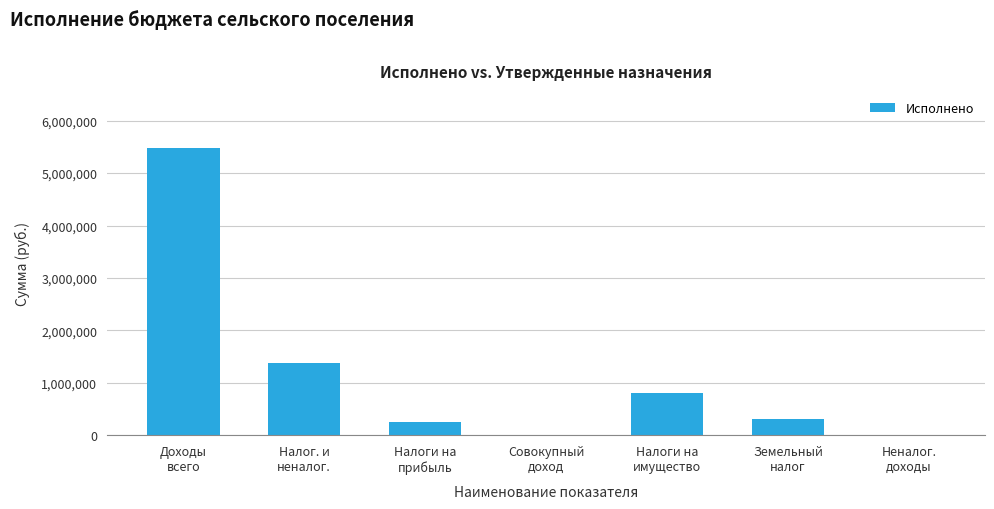

What is the greatest value displayed?

5474294.8